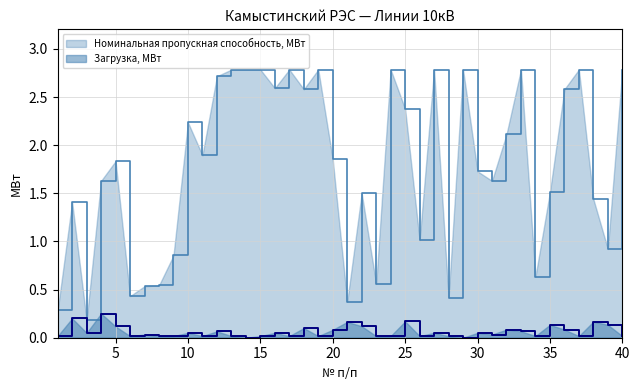

Which label corresponds to the largest value in the chart?

13